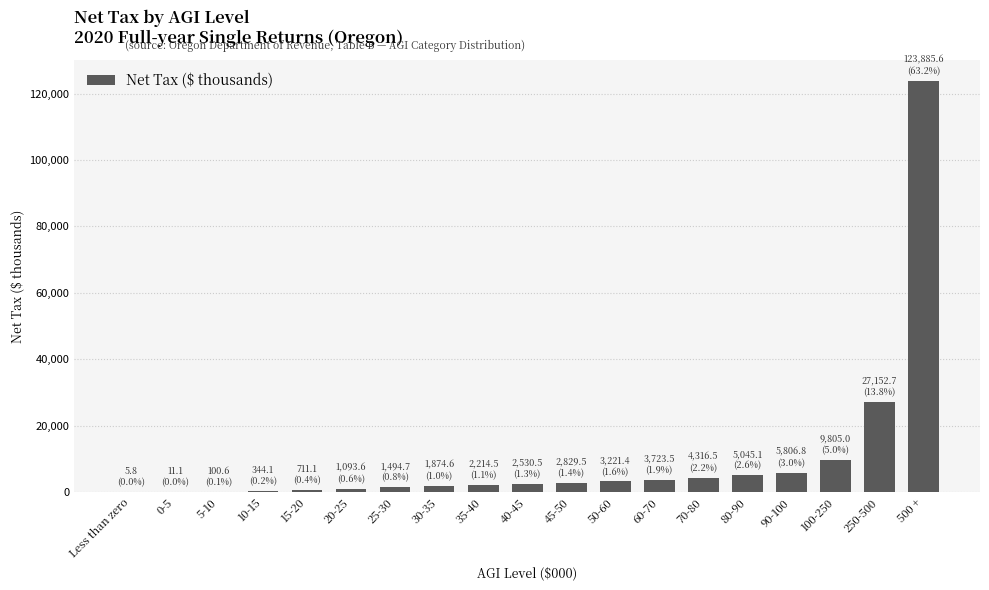

At which category does the chart reach its peak across all series?

500 +